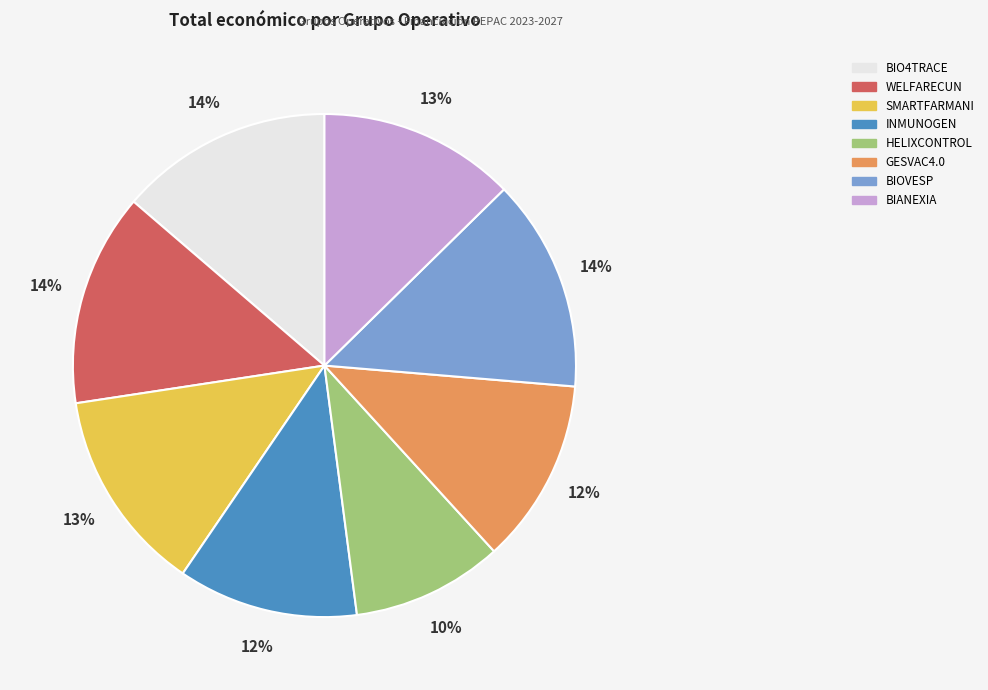

Which slice is the smallest?

HELIXCONTROL